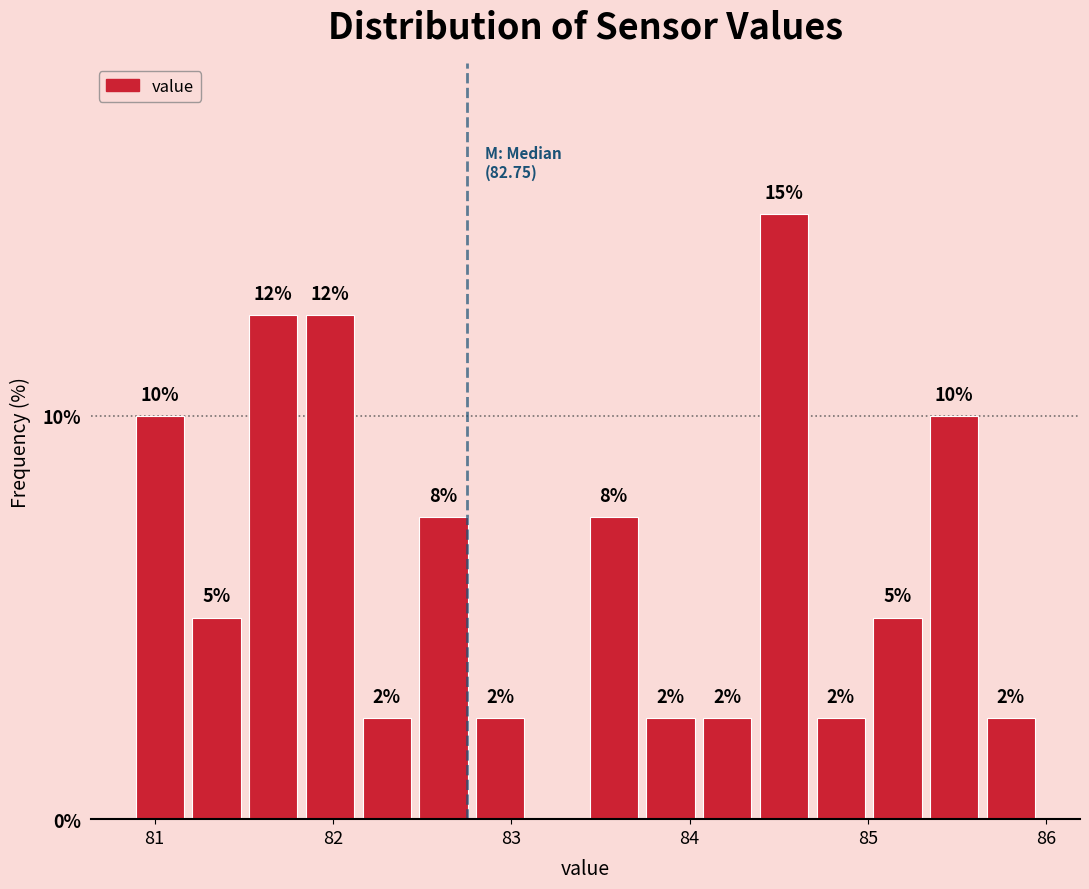

Read against the x-axis, roughly where is the centre of the tallest bar?

84.5